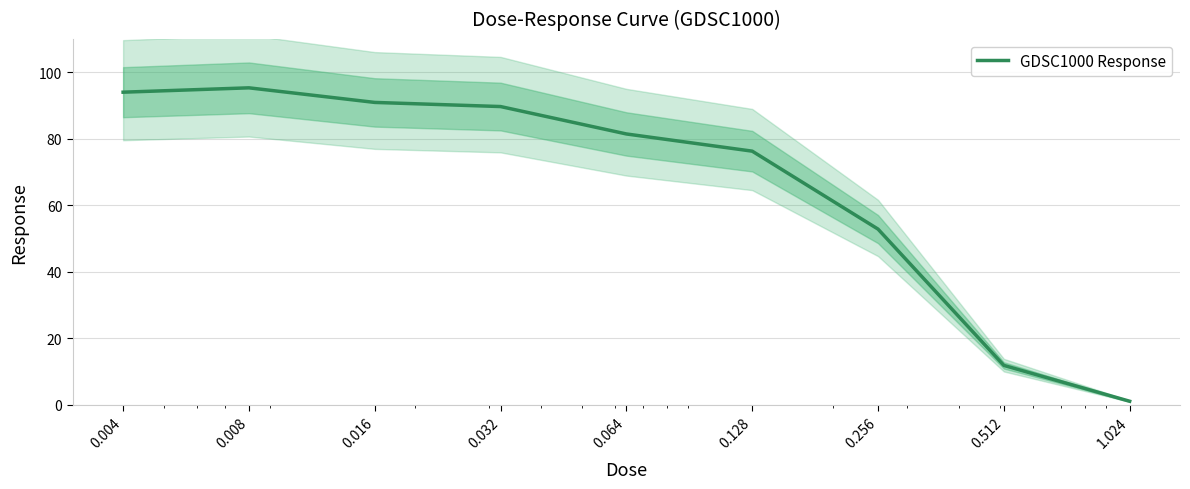

Reading left to right, list all the values displayed in this chart.

0.004=94.0	0.008=95.3	0.016=90.9	0.032=89.7	0.064=81.5	0.128=76.3	0.256=52.9	0.512=11.9	1.024=1.1